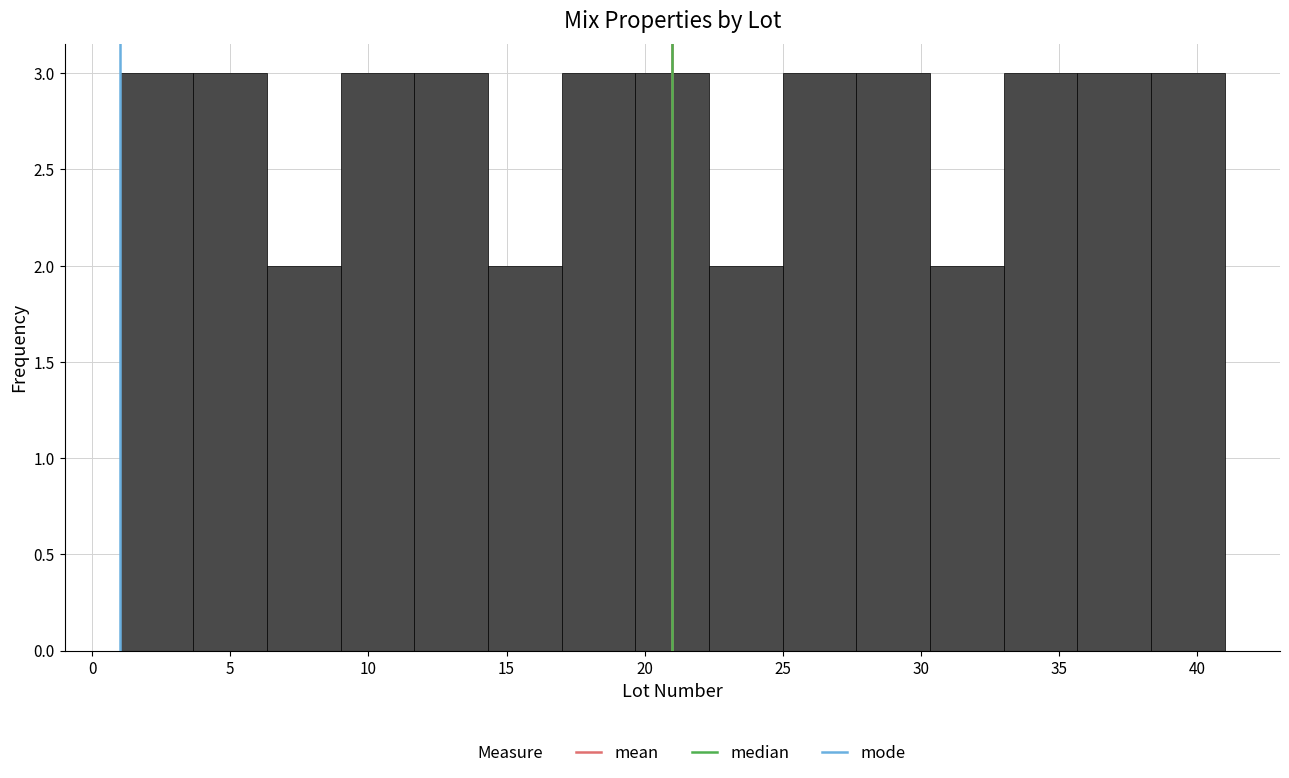

How tall is the bar that spans 3.5 to 6.5 on the x-axis? Neither the bar edges nor the heights are printed on the chart, so give them approximately, as read against the axes.

3